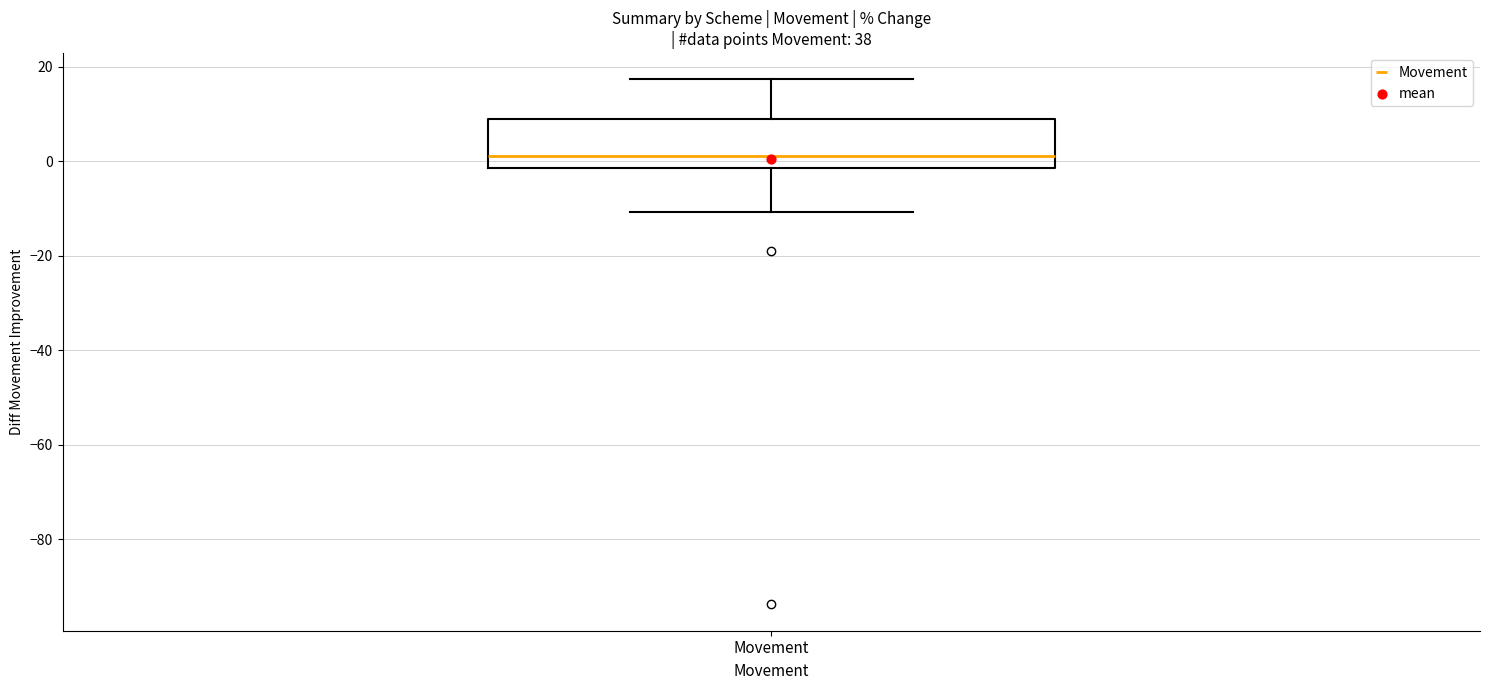

Where does the median line of the box for Movement sit on the y-axis? The values are not printed on the chart, so give them approximately, as read against the axis.

2